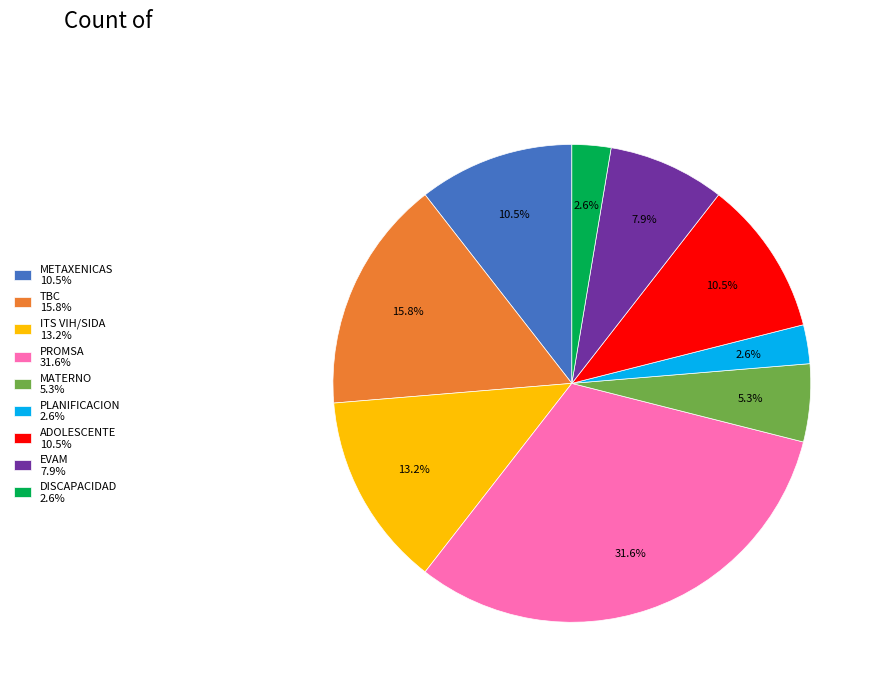

To the nearest percent, what is the combined percentage of PLANIFICACION and DISCAPACIDAD?

5%